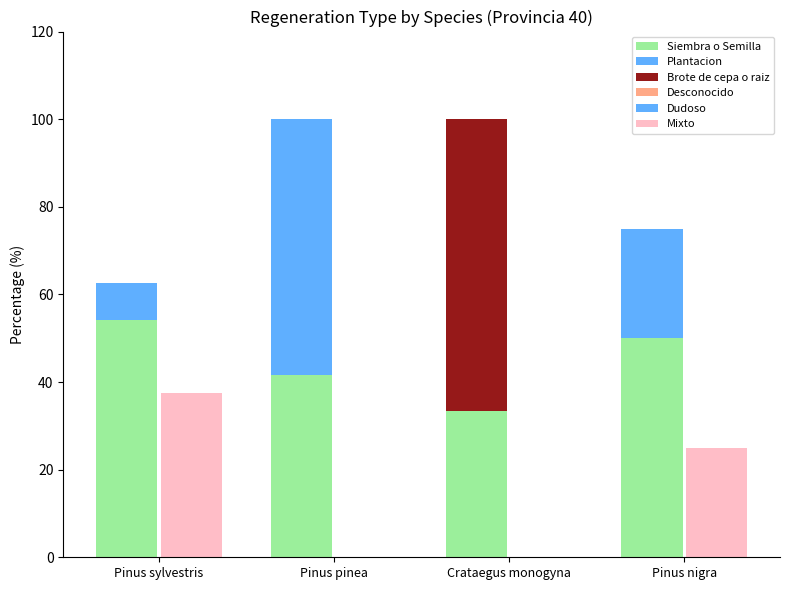

At how many categories does at least one series exceed 3?

4